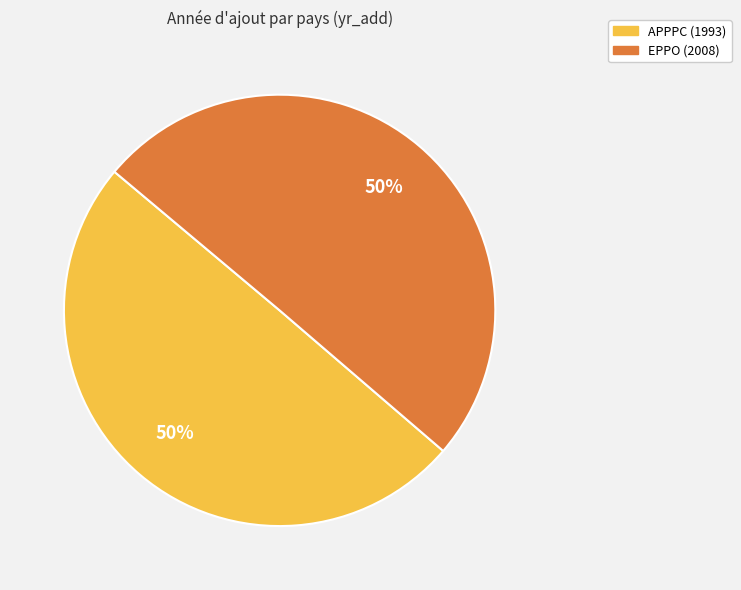

To the nearest percent, what is the average slice percentage?

50%